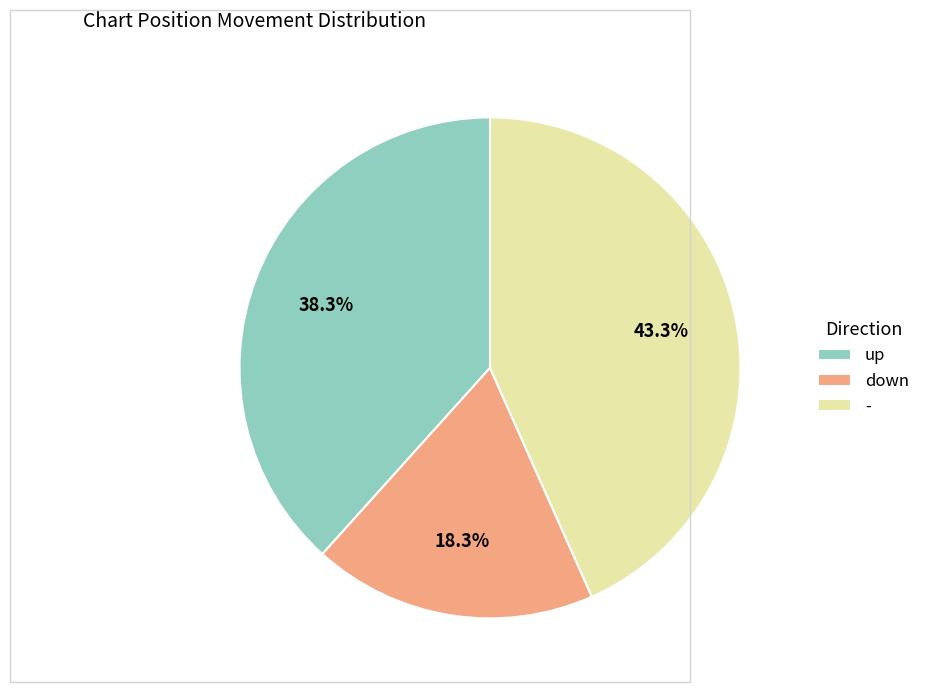

How much of the chart is everything except up?

61.7%